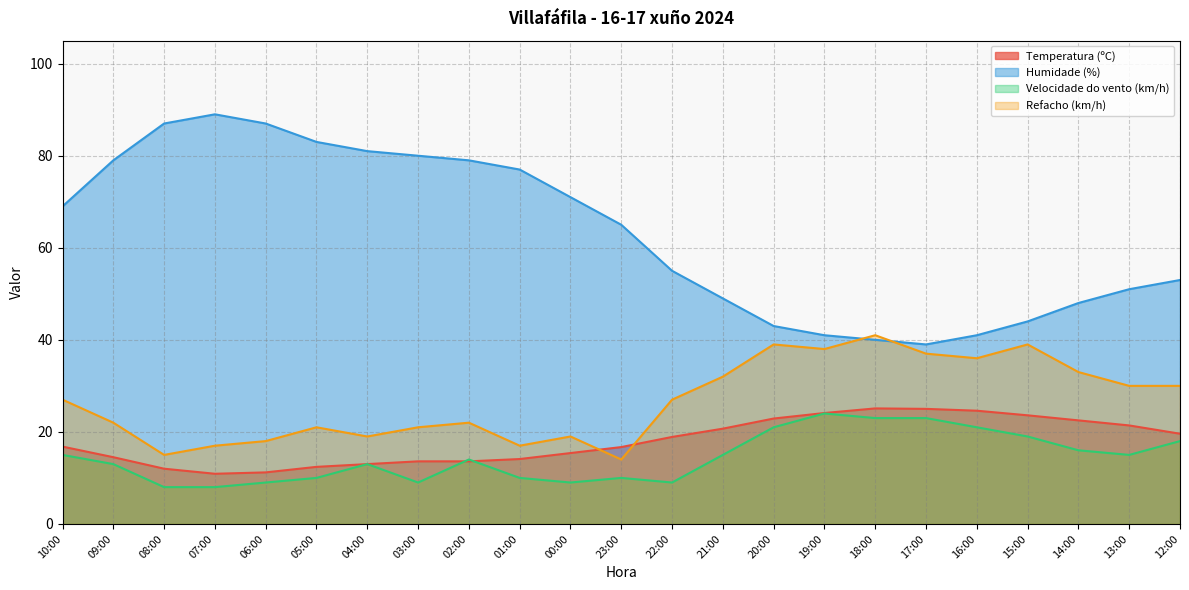

How many values in the Velocidade do vento (km/h) series exceed 14?

11